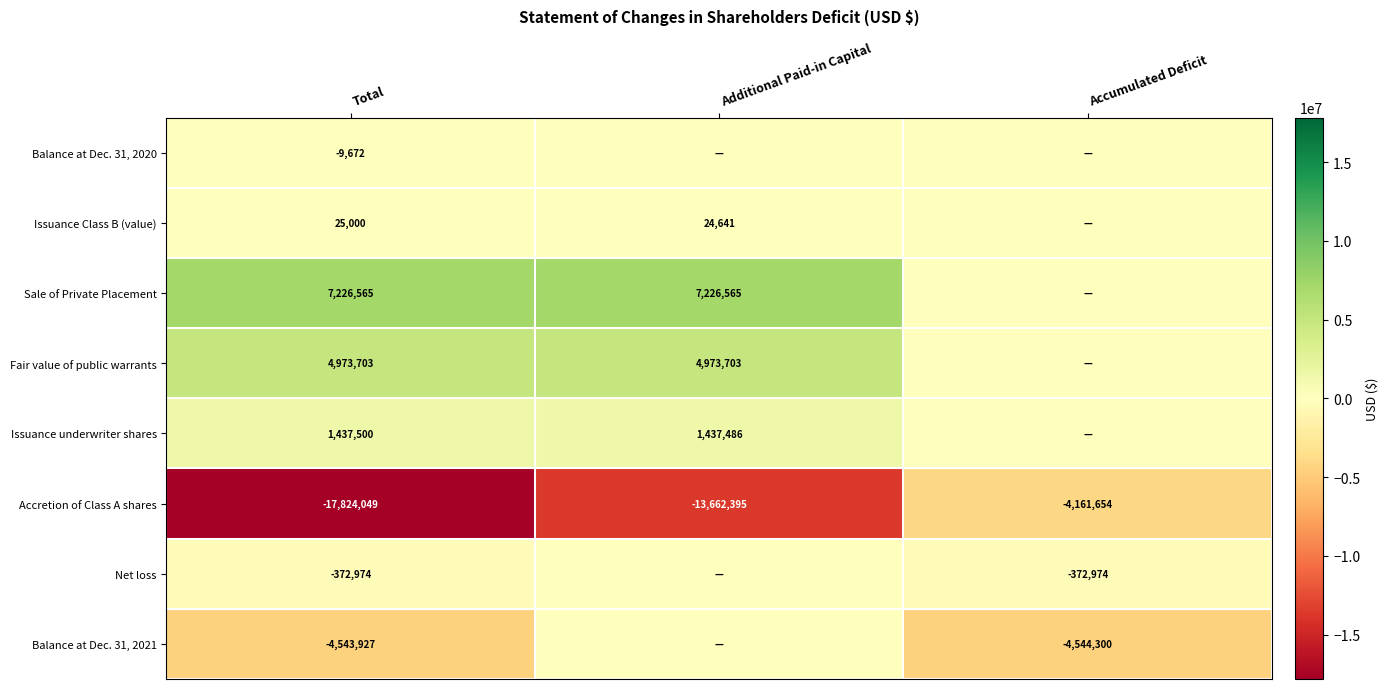

True or false: Fair value of public warrants has a value of 1235679 at Total.

False